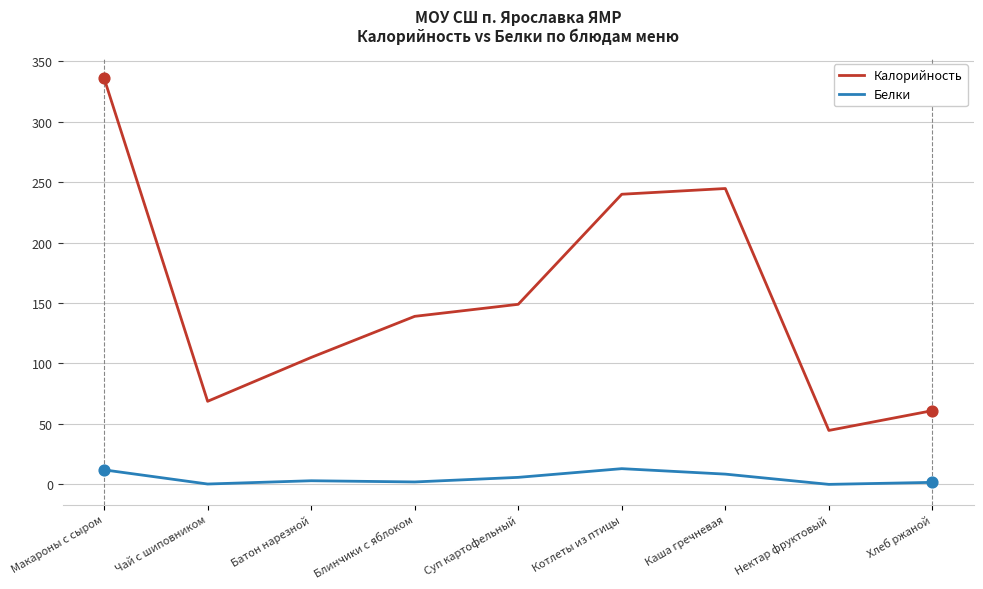

Which series has the largest total across all categories?

Калорийность